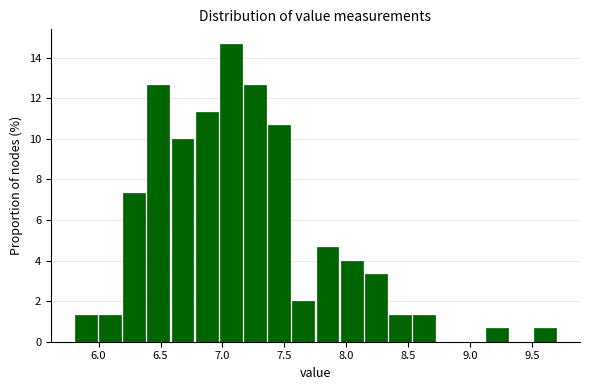

Read against the x-axis, roughly where is the centre of the tallest bar?

7.05